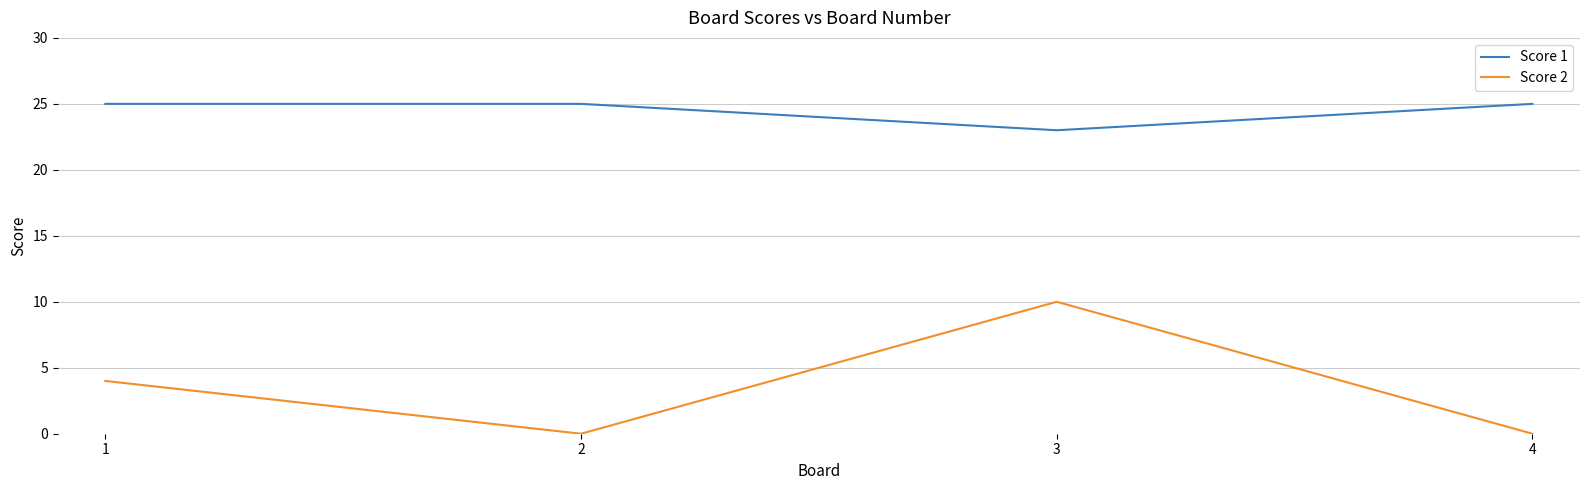

Which series has the largest range (max minus min)?

Score 2